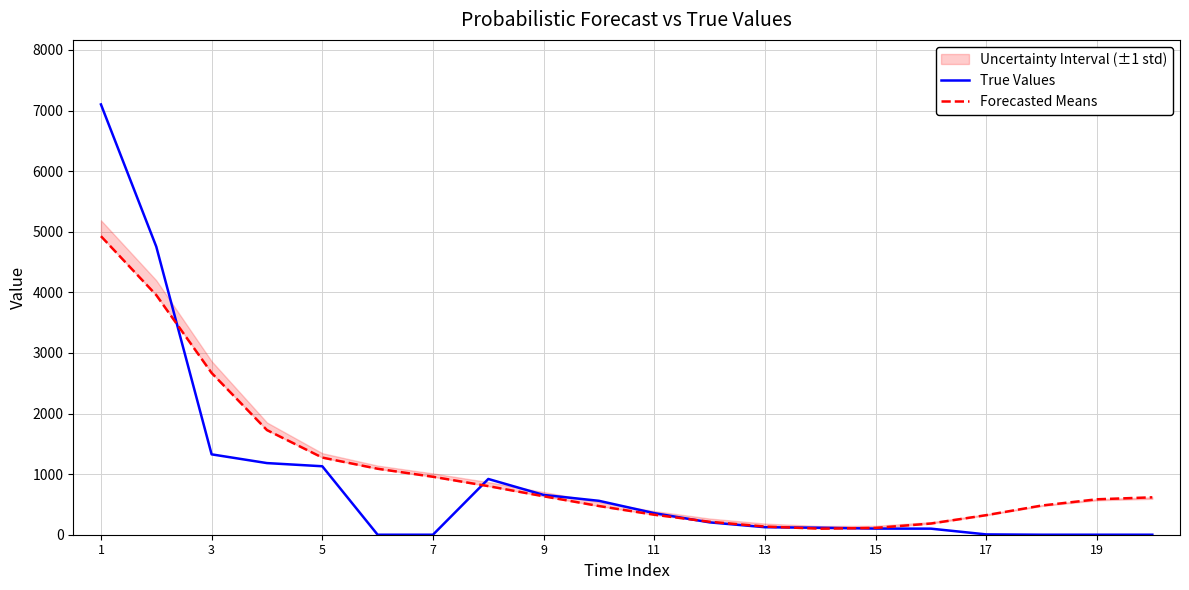

True or false: True Values has more than 1 interior local peaks.

False